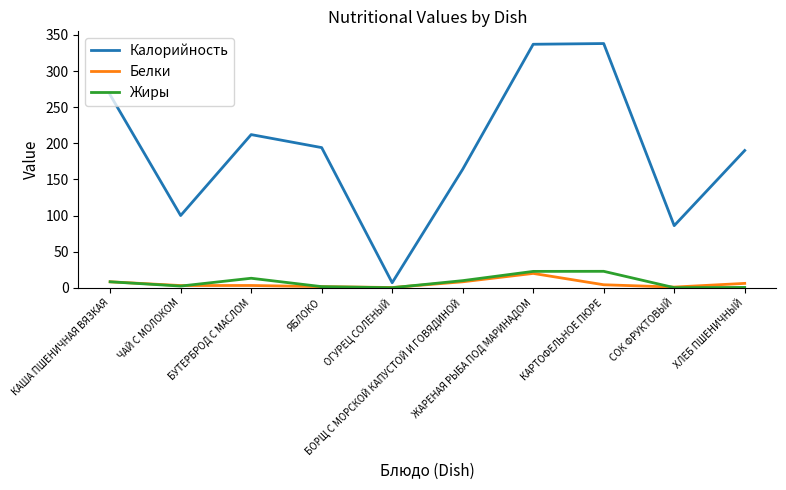

Which series has the largest total across all categories?

Калорийность